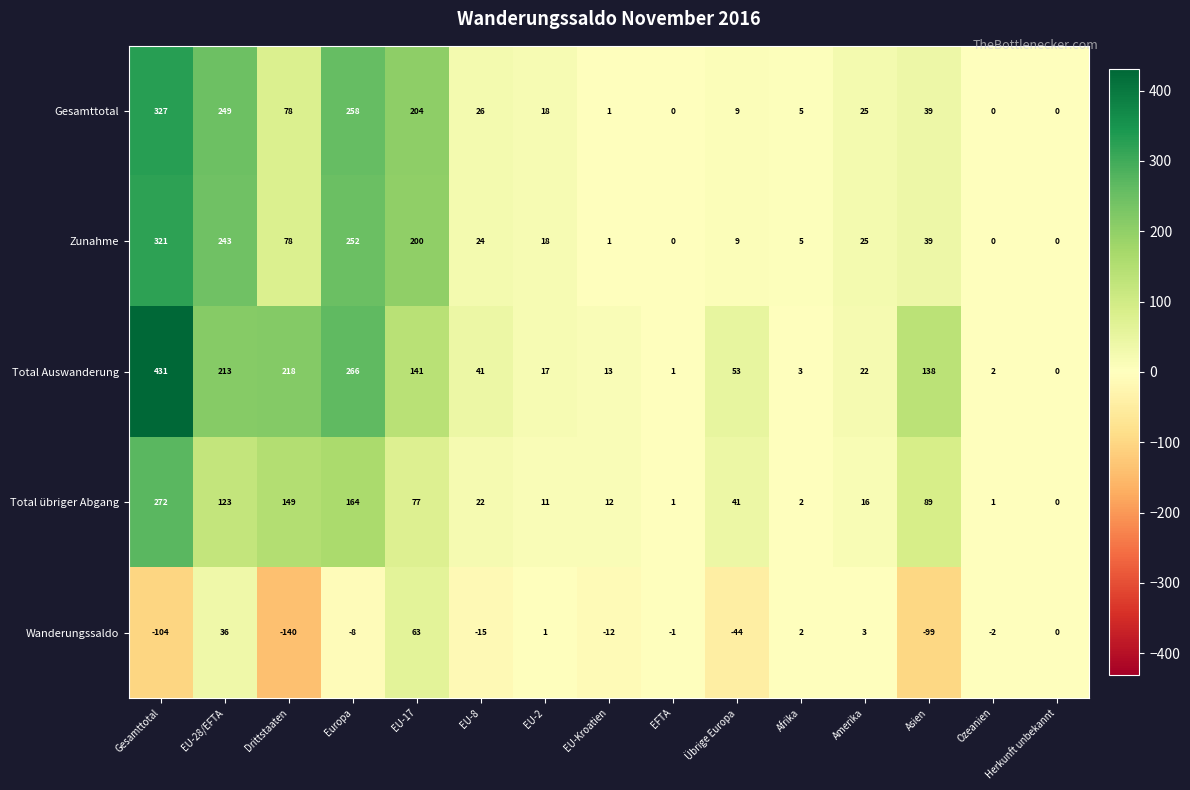

What is the difference between the maximum and minimum values in the Wanderungssaldo series?

203